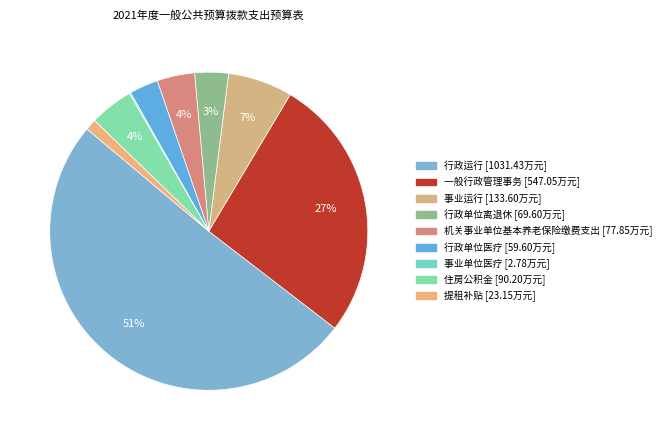

Which category has the biggest portion of the pie?

行政运行